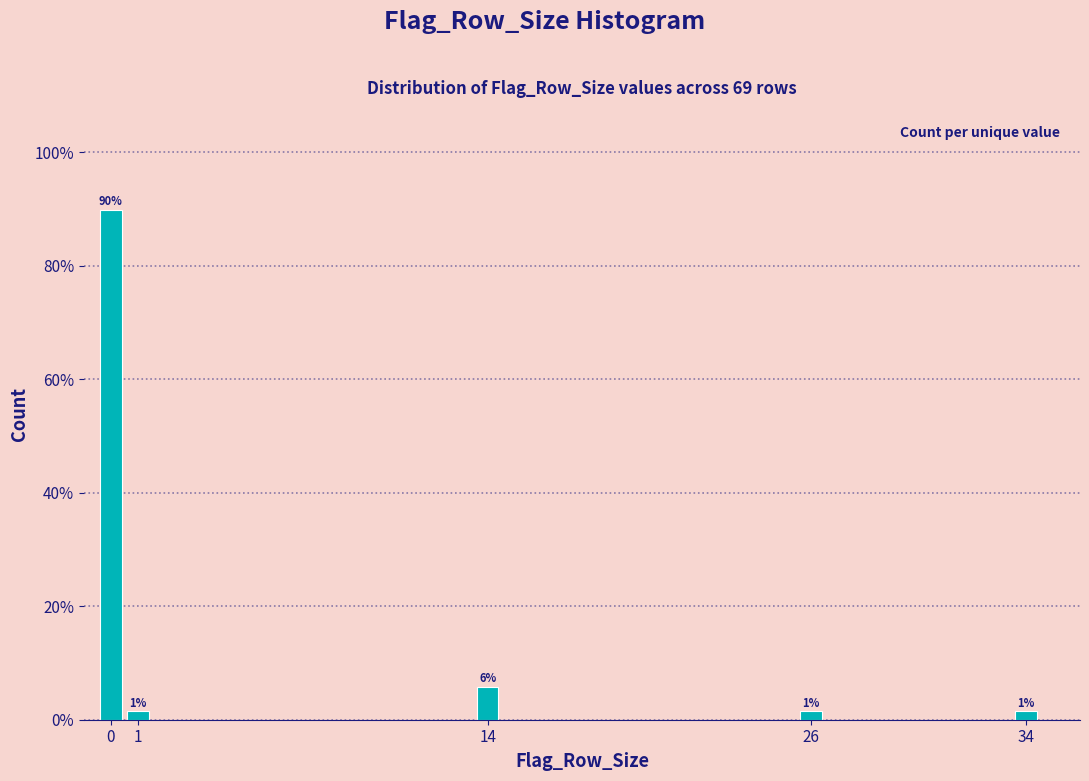

Does the chart contain any negative values?

No